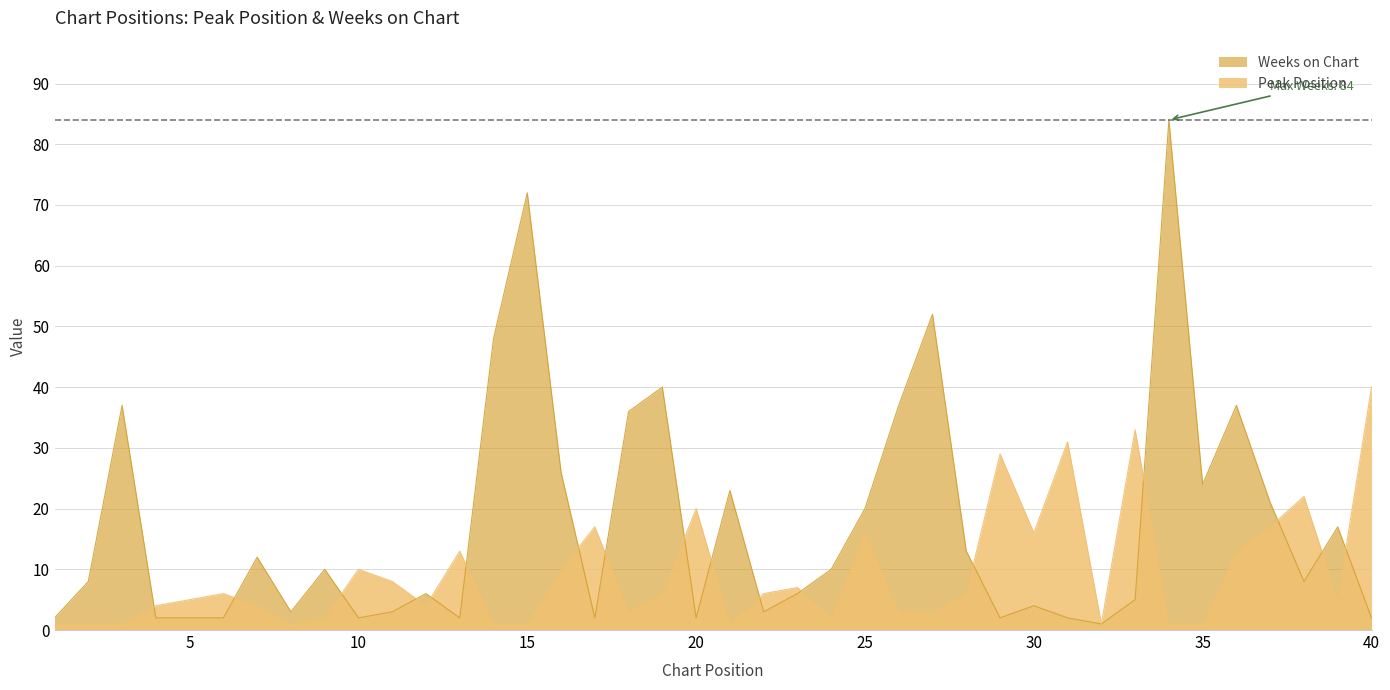

Reading left to right, list all the values displayed in this chart.

Peak Position: 1=1	2=1	3=1	4=4	5=5	6=6	7=4	8=1	9=2	10=10	11=8	12=4	13=13	14=1	15=1	16=10	17=17	18=3	19=6	20=20	21=1	22=6	23=7	24=2	25=16	26=3	27=3	28=6	29=29	30=16	31=31	32=1	33=33	34=1	35=1	36=13	37=17	38=22	39=5	40=40
Weeks on Chart: 1=2	2=8	3=37	4=2	5=2	6=2	7=12	8=3	9=10	10=2	11=3	12=6	13=2	14=48	15=72	16=26	17=2	18=36	19=40	20=2	21=23	22=3	23=6	24=10	25=20	26=37	27=52	28=13	29=2	30=4	31=2	32=1	33=5	34=84	35=24	36=37	37=21	38=8	39=17	40=2